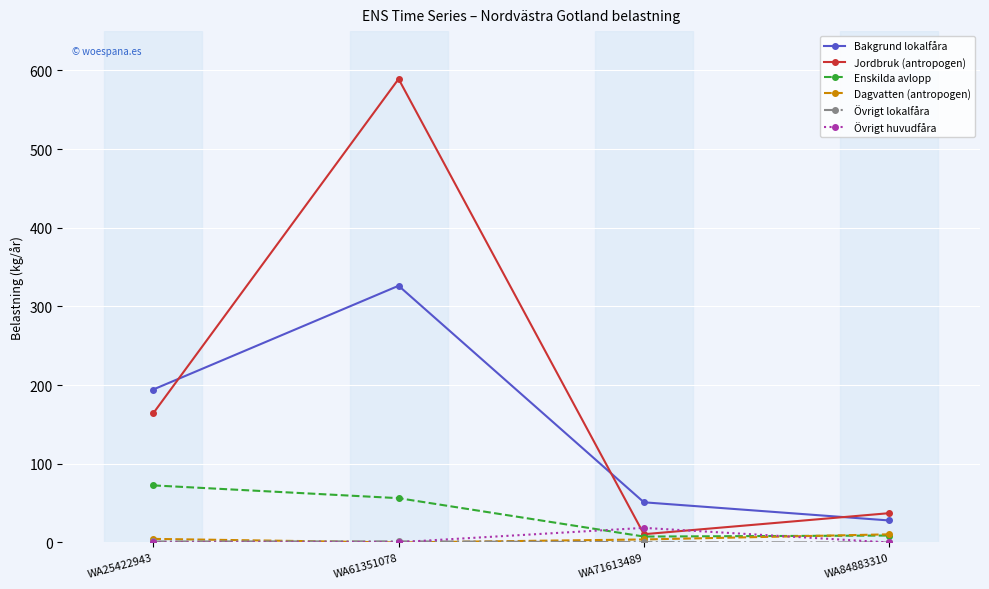

Is the value of Bakgrund lokalfåra at WA71613489 greater than the value of Dagvatten (antropogen) at WA84883310?

Yes